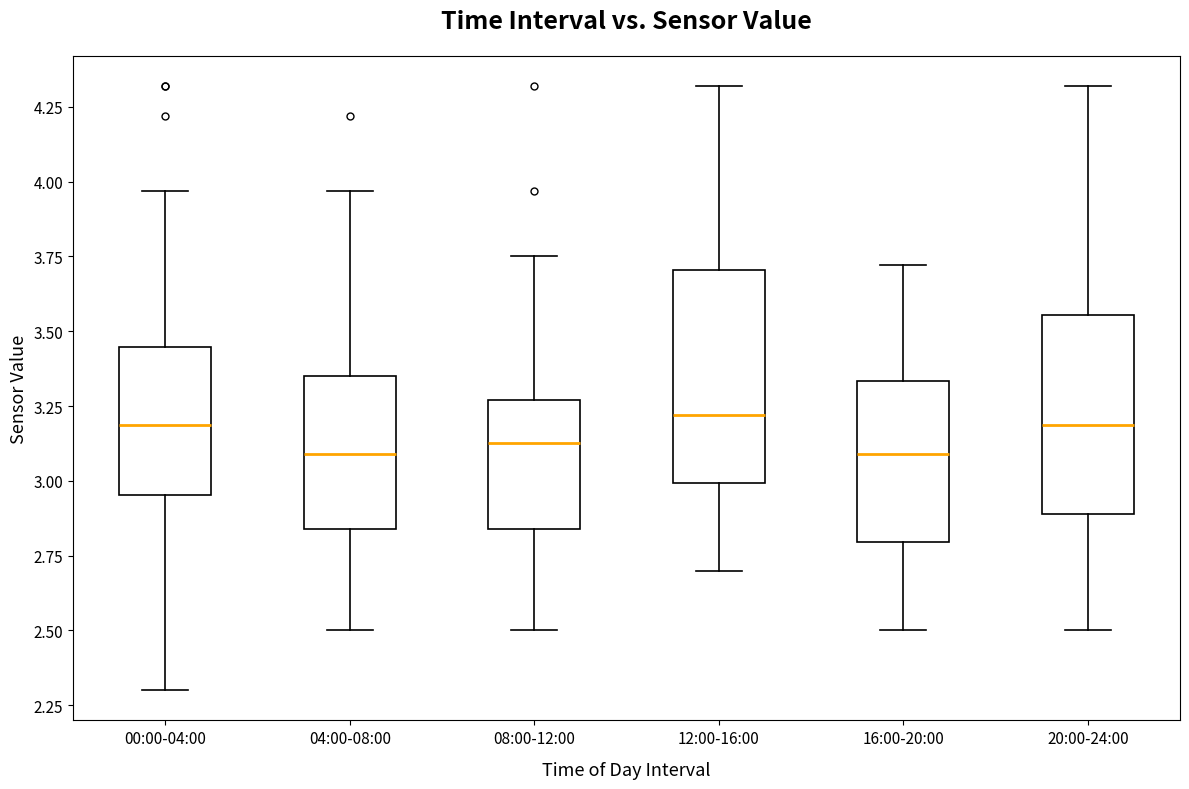

Reading left to right, read every box against the y-axis: the position of its median line, the range the box covers, and the ends of its whiskers. The values are not printed on the chart, so give them approximately, as read against the axis.

00:00-04:00: median 3.20, box 2.95 to 3.45, whiskers 2.30 to 3.95
04:00-08:00: median 3.10, box 2.85 to 3.35, whiskers 2.50 to 3.95
08:00-12:00: median 3.15, box 2.85 to 3.25, whiskers 2.50 to 3.75
12:00-16:00: median 3.20, box 3.00 to 3.70, whiskers 2.70 to 4.30
16:00-20:00: median 3.10, box 2.80 to 3.35, whiskers 2.50 to 3.70
20:00-24:00: median 3.20, box 2.90 to 3.55, whiskers 2.50 to 4.30